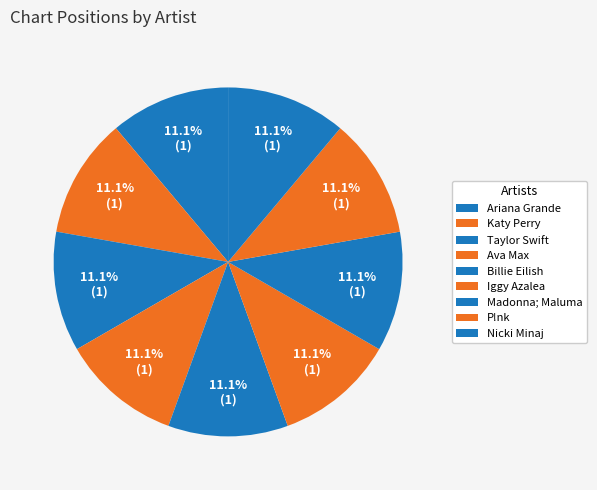

To the nearest percent, what is the average slice percentage?

11%